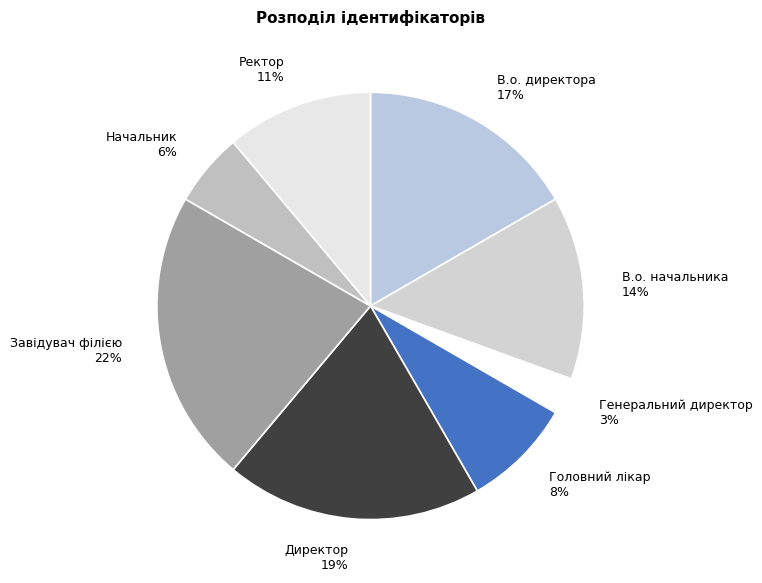

Is there a majority slice in this chart?

No